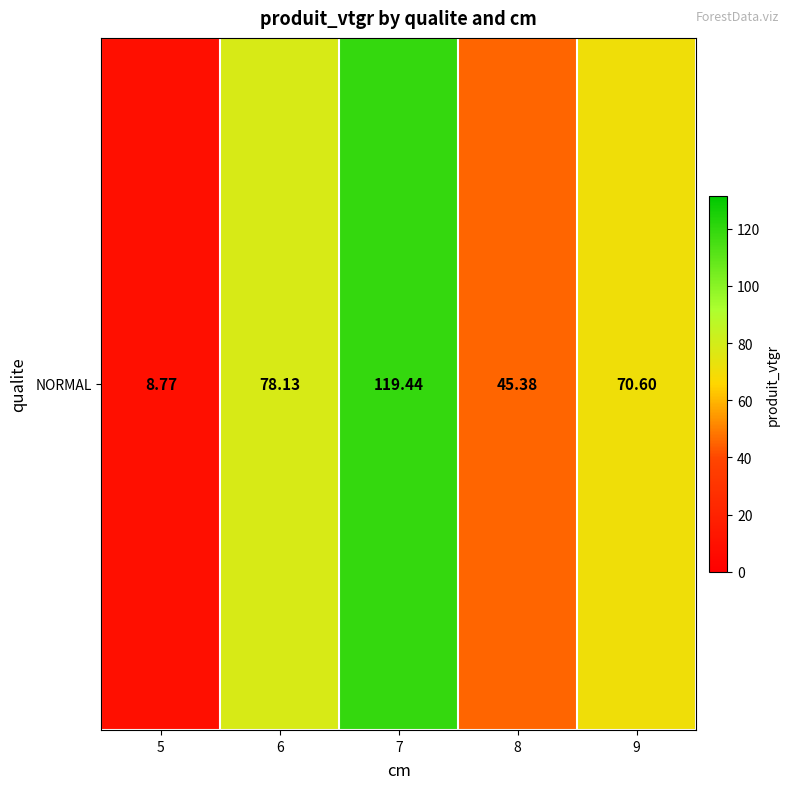

Rank the categories by value from highest to lowest.

7, 6, 9, 8, 5